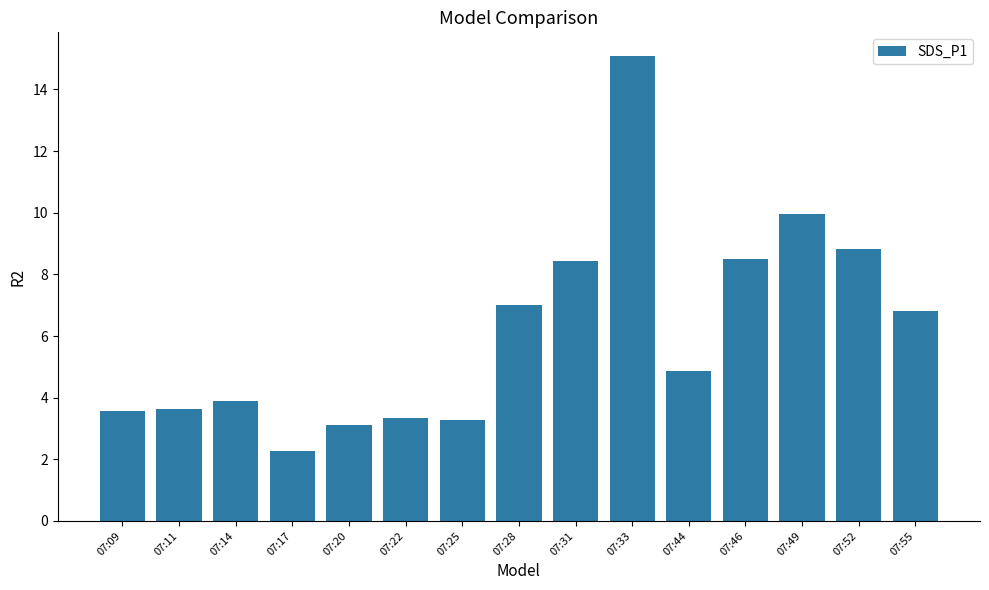

What is the value of the 10th bar from the left?

15.1